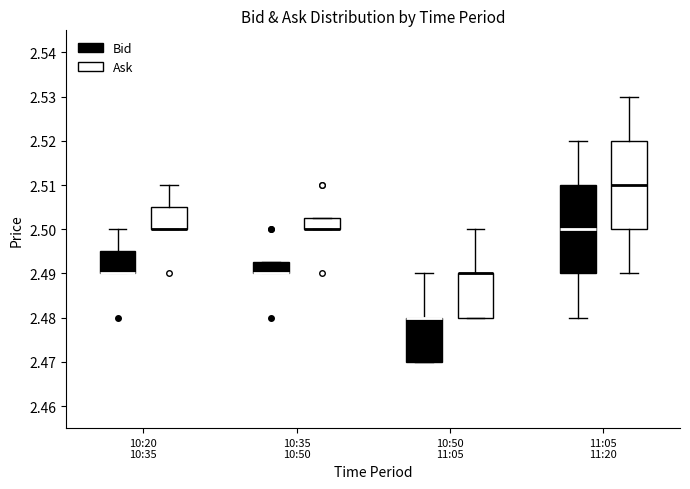

Reading left to right, read every box against the y-axis: the position of its median line, the range the box covers, and the ends of its whiskers. The values are not printed on the chart, so give them approximately, as read against the axis.

10:20 10:35 (Bid): median 2.490 (drawn on the box's lower edge), box 2.490 to 2.495, whiskers 2.490 to 2.500
10:20 10:35 (Ask): median 2.500 (drawn on the box's lower edge), box 2.500 to 2.505, whiskers 2.500 to 2.510
10:35 10:50 (Bid): median 2.490 (drawn on the box's lower edge), box 2.490 to 2.493, whiskers 2.490 to 2.493
10:35 10:50 (Ask): median 2.500 (drawn on the box's lower edge), box 2.500 to 2.503, whiskers 2.500 to 2.503
10:50 11:05 (Bid): median 2.480 (drawn on the box's upper edge), box 2.470 to 2.480, whiskers 2.470 to 2.490
10:50 11:05 (Ask): median 2.490 (drawn on the box's upper edge), box 2.480 to 2.490, whiskers 2.480 to 2.500
11:05 11:20 (Bid): median 2.500, box 2.490 to 2.510, whiskers 2.480 to 2.520
11:05 11:20 (Ask): median 2.510, box 2.500 to 2.520, whiskers 2.490 to 2.530